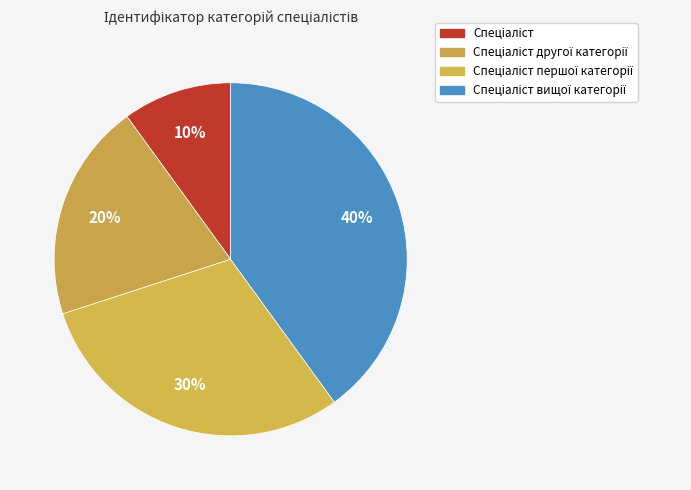

Is there a majority slice in this chart?

No